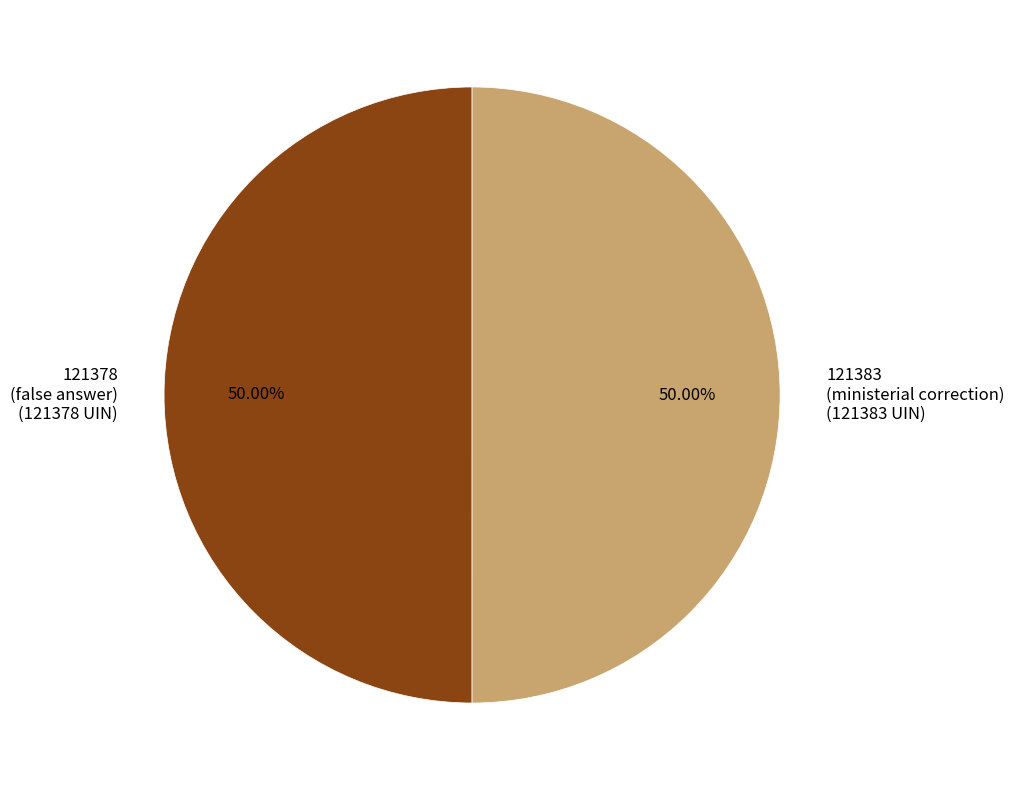

Approximately how many times larger is the value at 121378 (false answer) (121378 UIN) compared to 121383 (ministerial correction) (121383 UIN)?

1.0